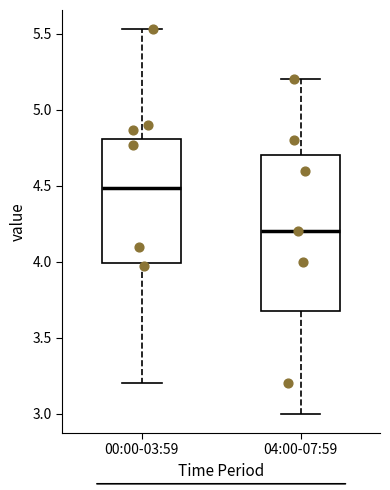

Reading left to right, transcribe this box plot: for each box, give where its median line is, the range the box spans, and where its two whiskers end, as read against the y-axis. The values are not printed on the chart, so give them approximately, as read against the axis.

00:00-03:59: median 4.50, box 4.00 to 4.80, whiskers 3.20 to 5.55
04:00-07:59: median 4.20, box 3.70 to 4.70, whiskers 3.00 to 5.20